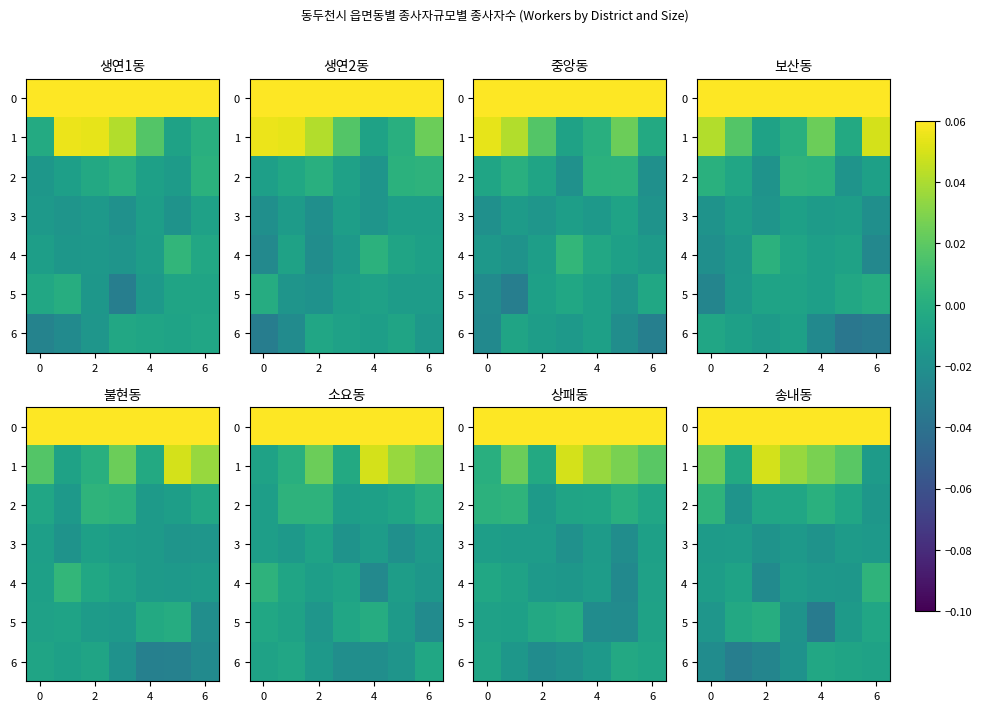

Which series has the largest range (max minus min)?

1